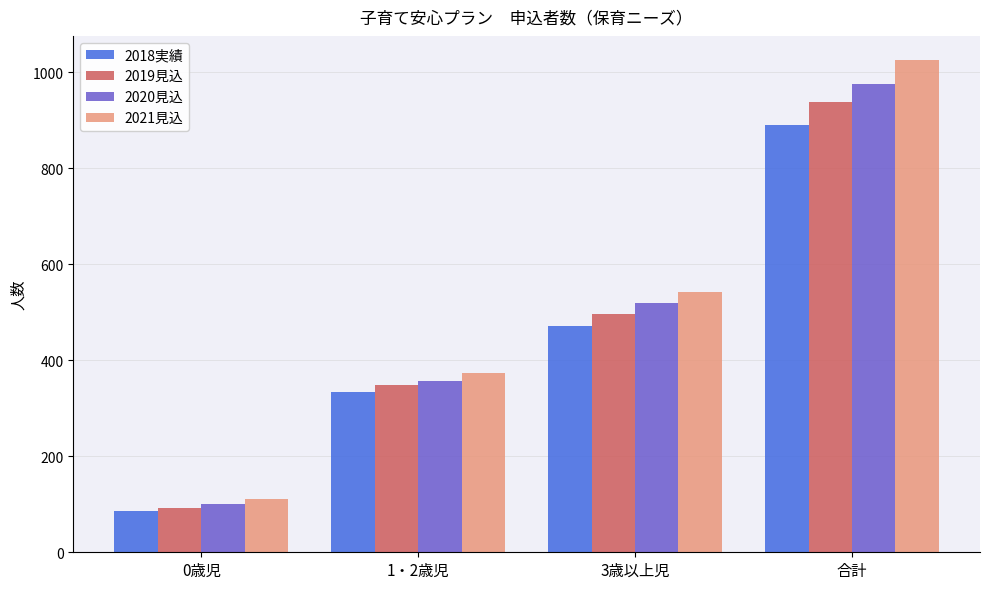

List the series in order of their overall mean, lowest first.

2018実績, 2019見込, 2020見込, 2021見込